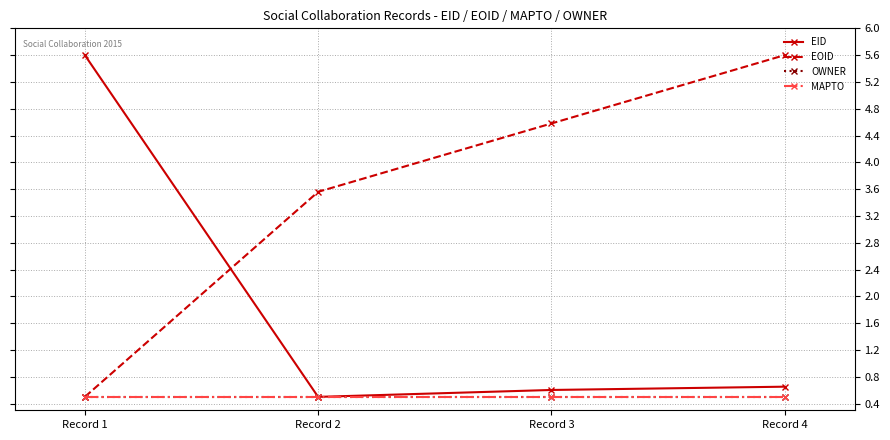

What is the difference between the EOID values at Record 2 and Record 1?

3.1